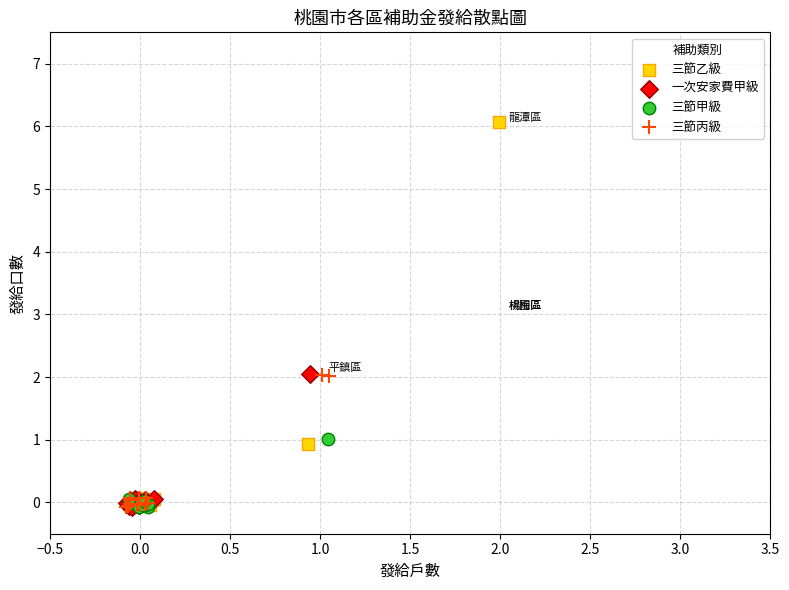

Which series has the largest Y range (max minus min)?

三節乙級